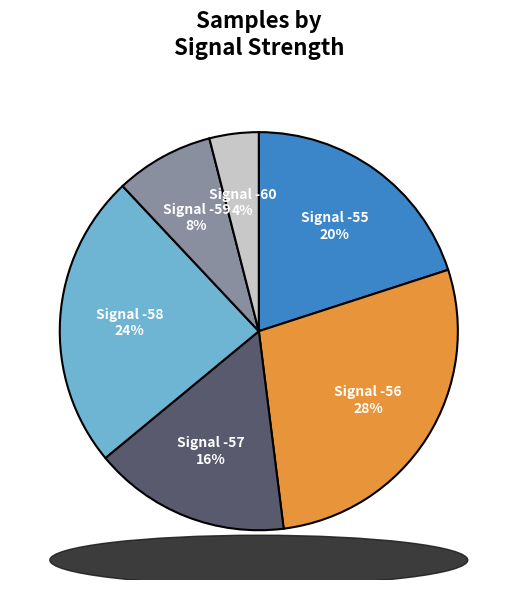

How many slices are in this pie chart?

6